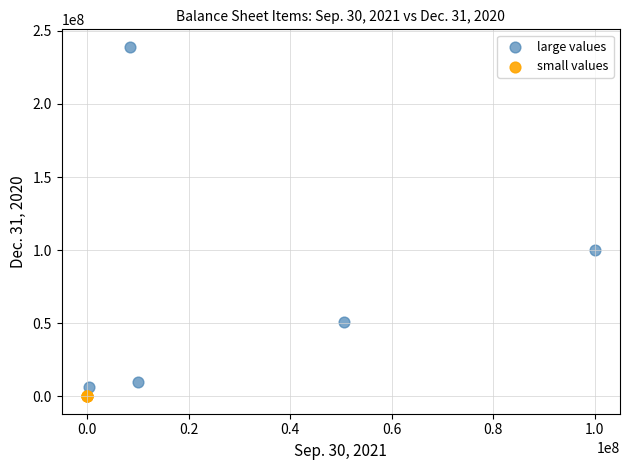

Which series reaches the minimum Y coordinate?

small values